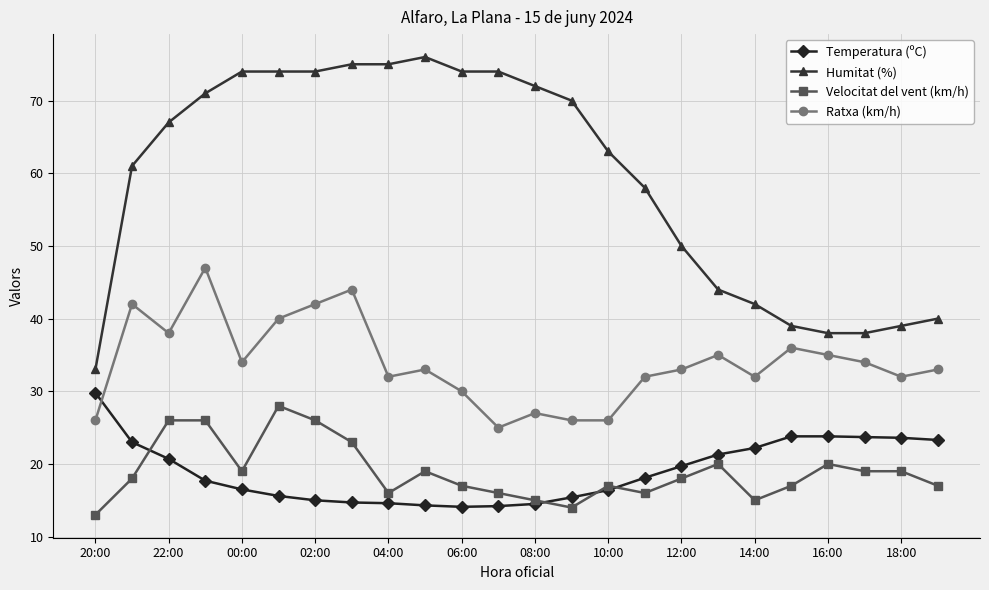

What is the value of the Temperatura (ºC) point at the 13th from the left?

14.5